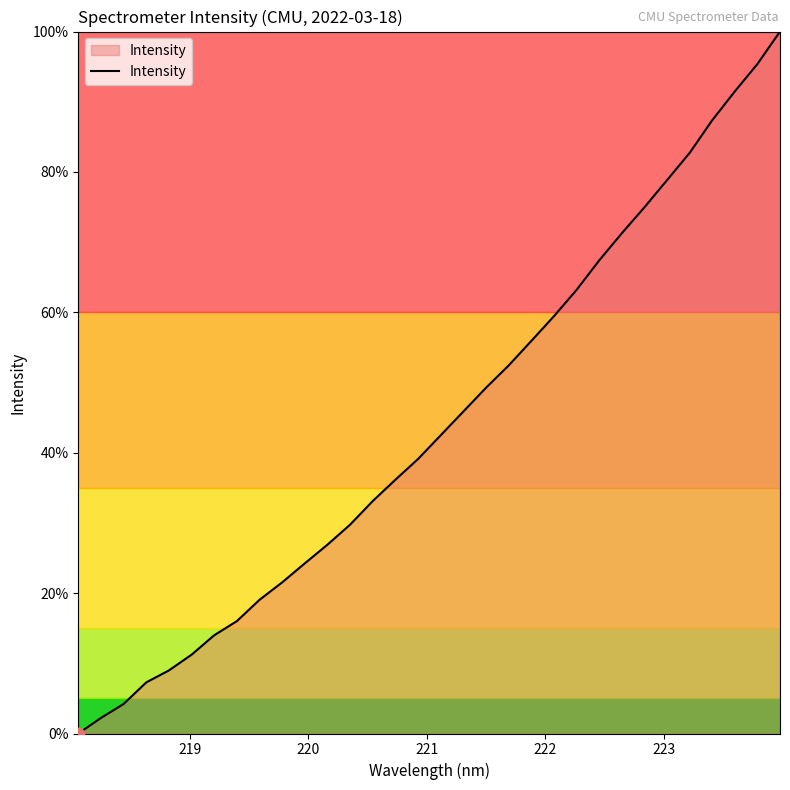

What is the maximum value shown in the chart?

100.0